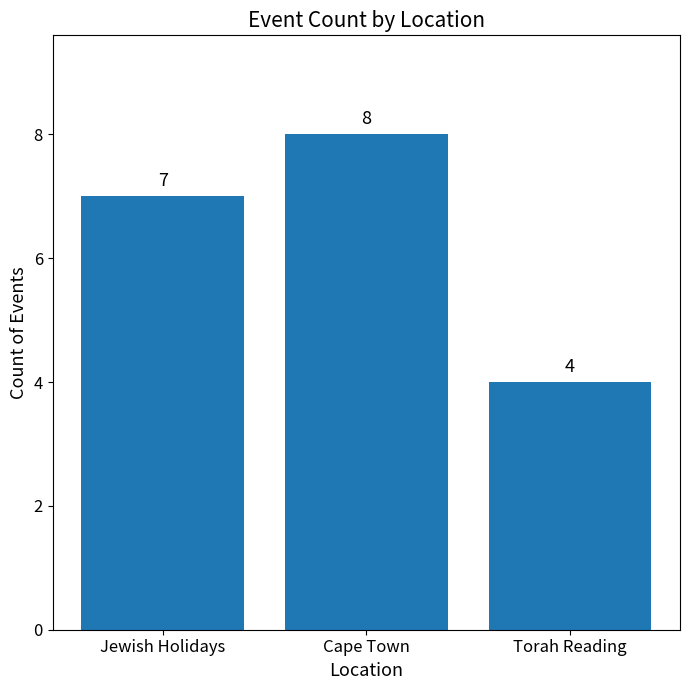

Is it true that the value at Jewish Holidays is 7?

True